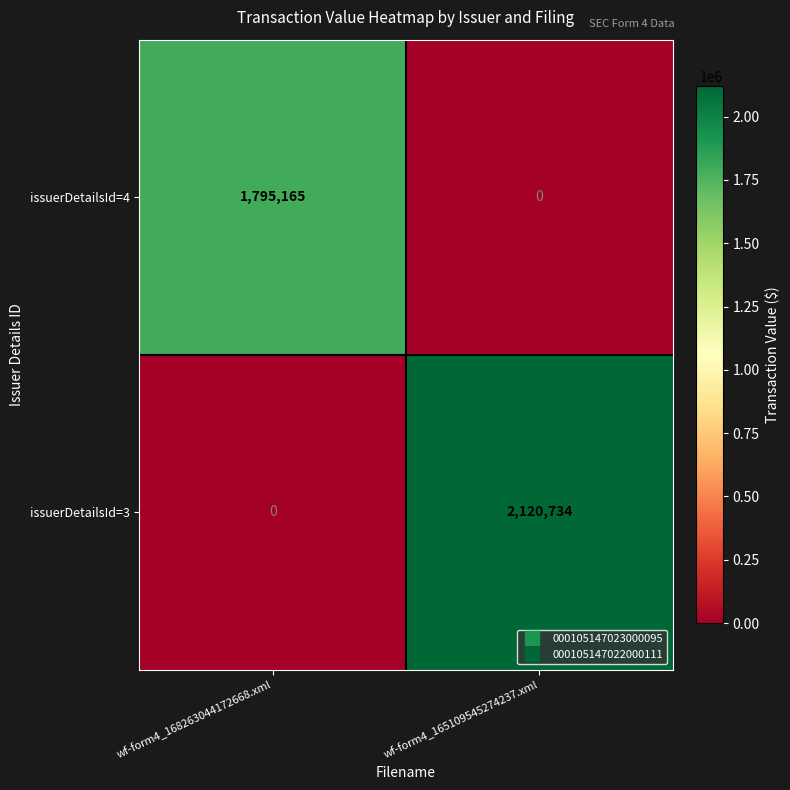

The issuerDetailsId=4 series shows 1190702 at wf-form4_165109545274237.xml. True or false?

False